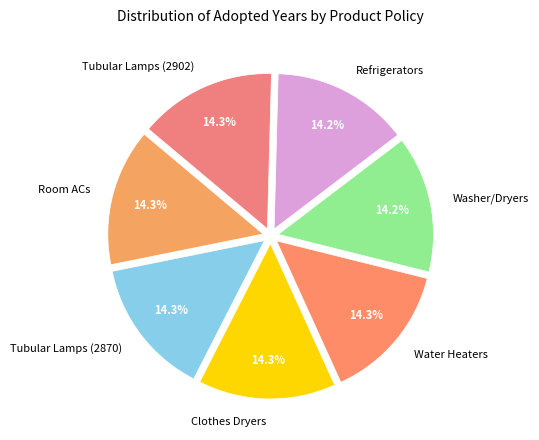

Is there a majority slice in this chart?

No